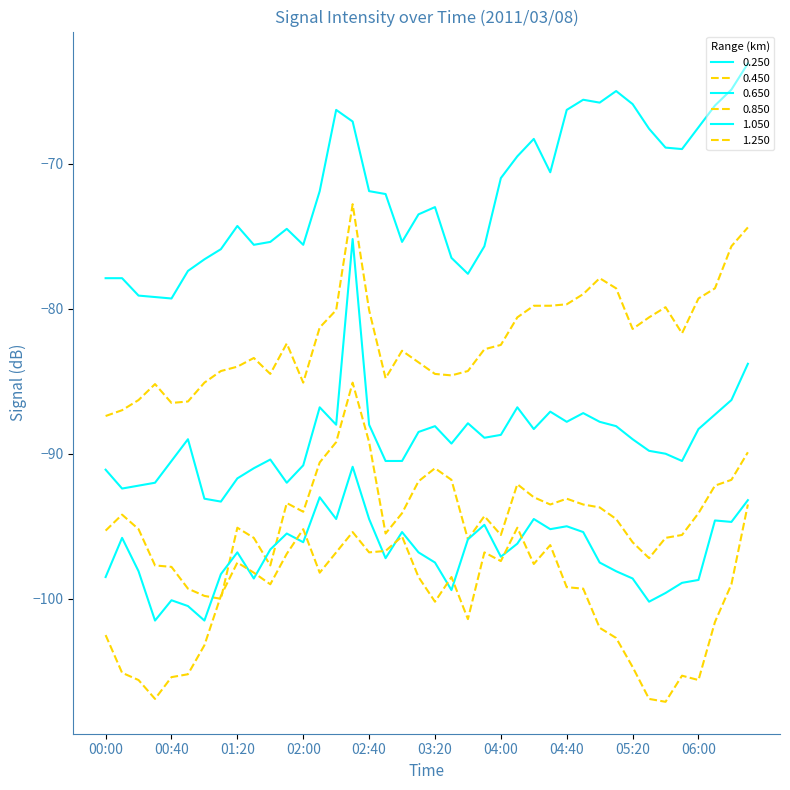

At which category does the chart reach its peak across all series?

06:30